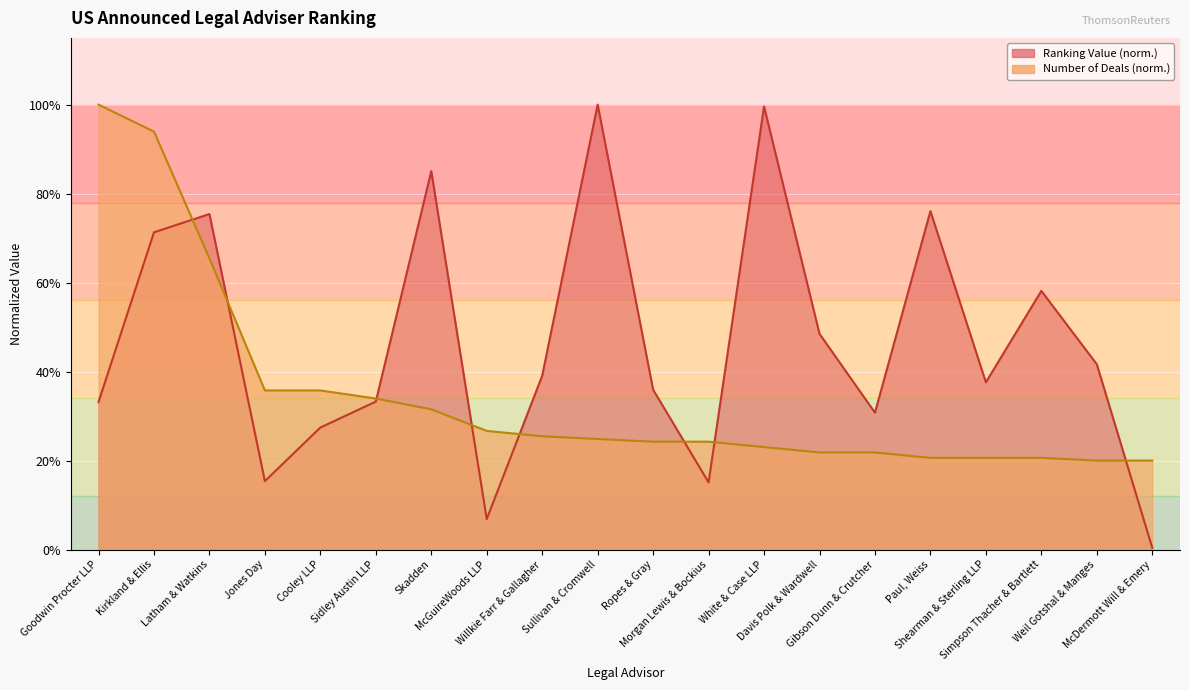

How many categories are shown in the chart?

20